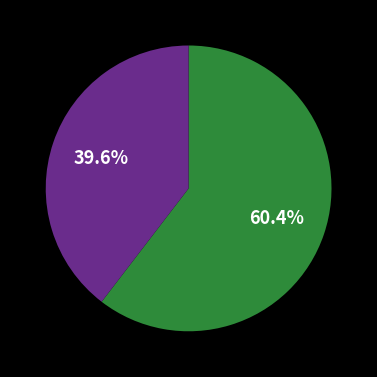

Is there a majority slice in this chart?

Yes